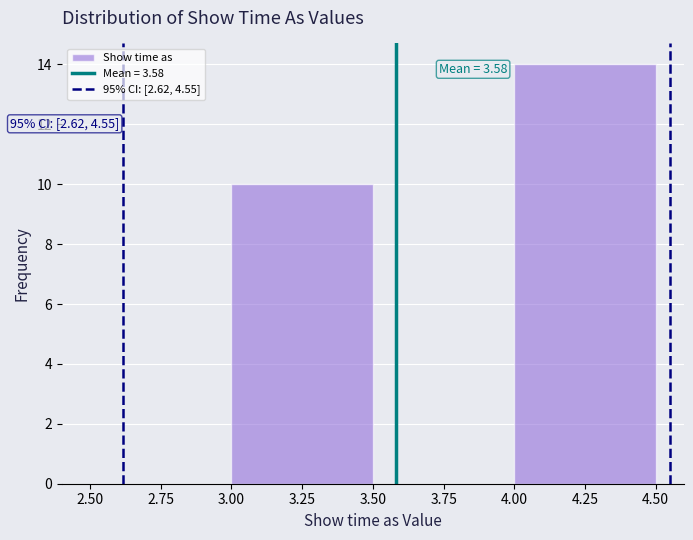

Over which range of the x-axis is the bar tallest?

4.00 to 4.50